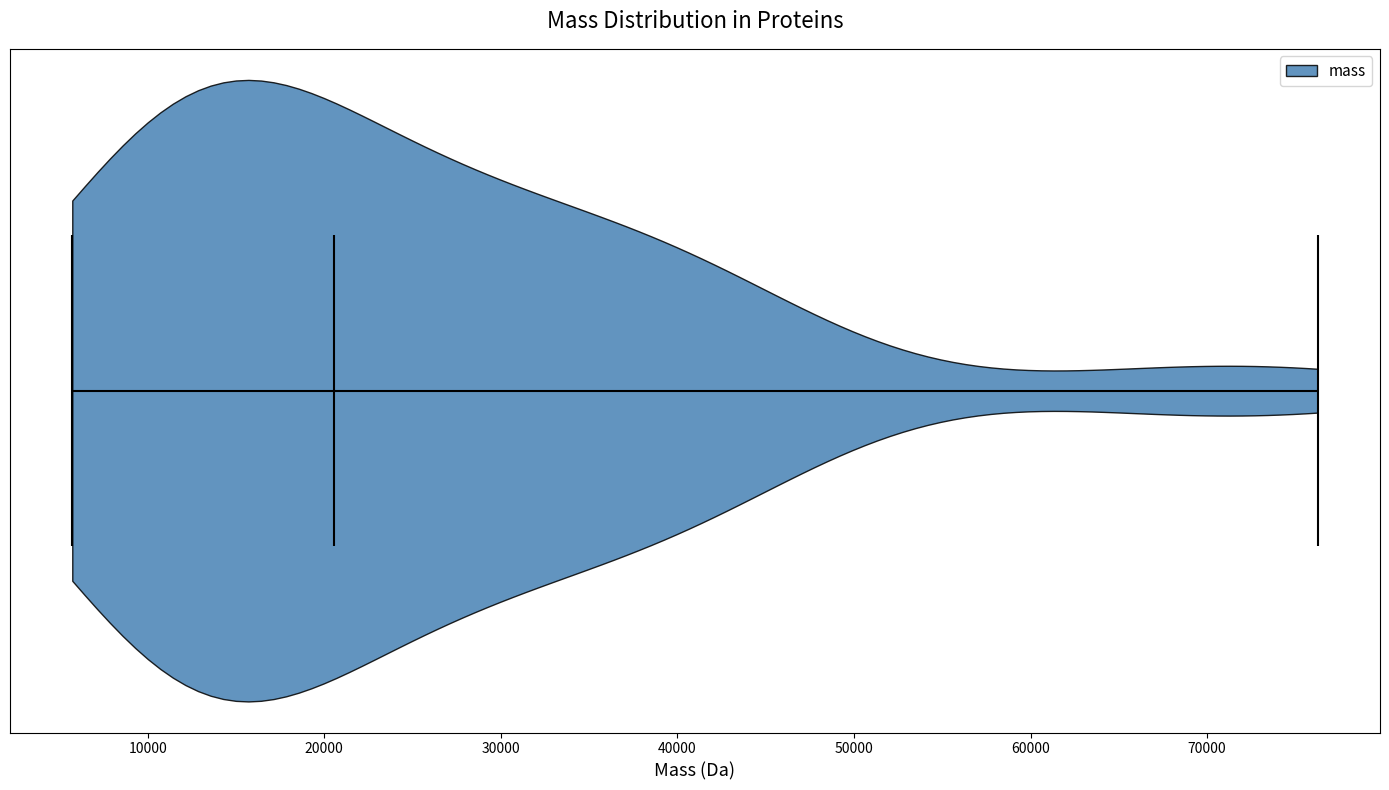

Read this violin plot against the x-axis: where its median line is, and the lowest and highest points the violin reaches. The values are not printed on the chart, so give them approximately, as read against the axis.

median line 21000, lowest point 6000, highest point 76000